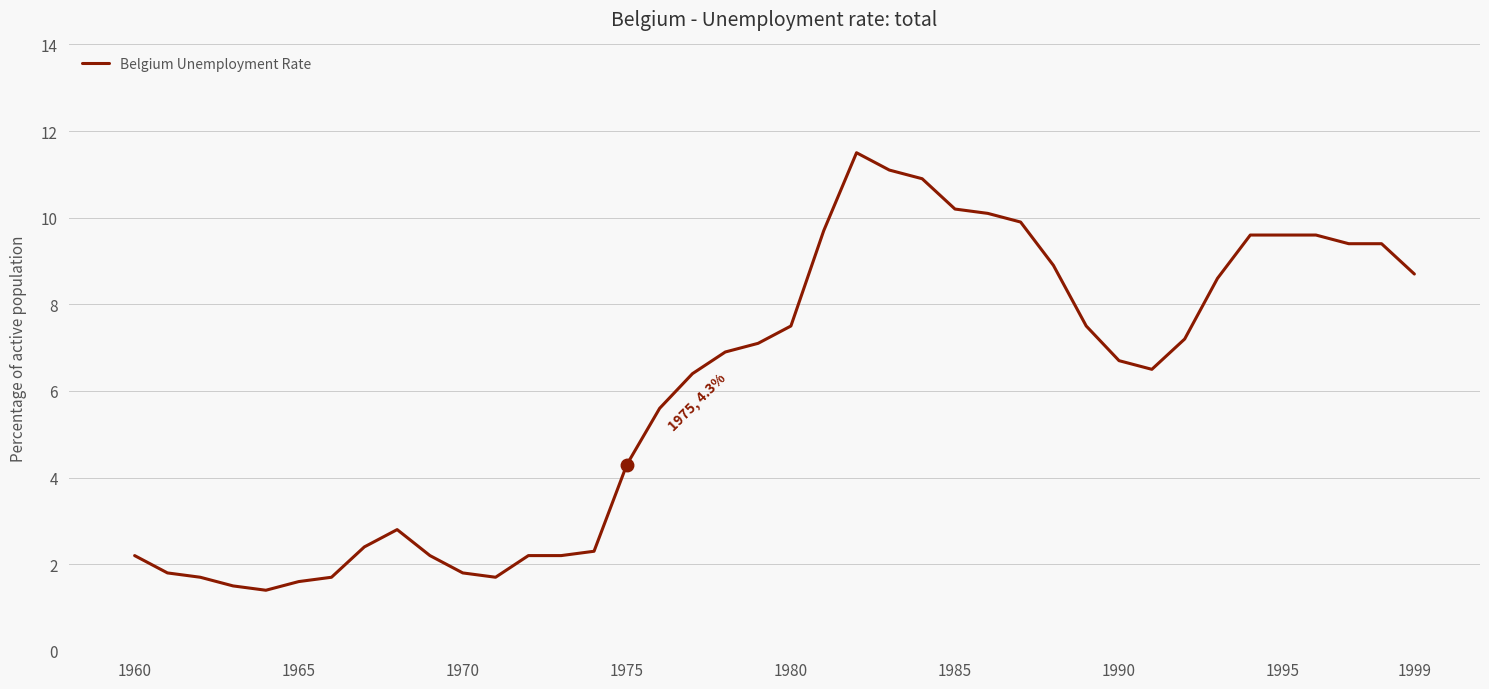

What is the smallest value displayed?

1.4